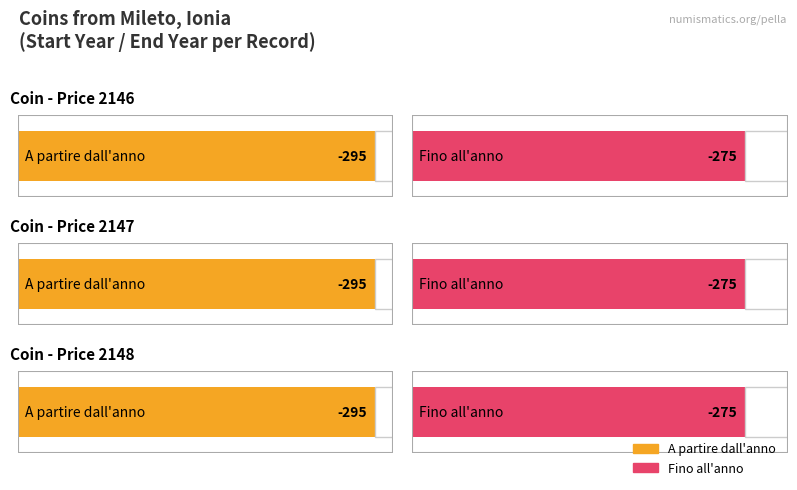

The value of A partire dall'anno at Price 2148 is -469. True or false?

False